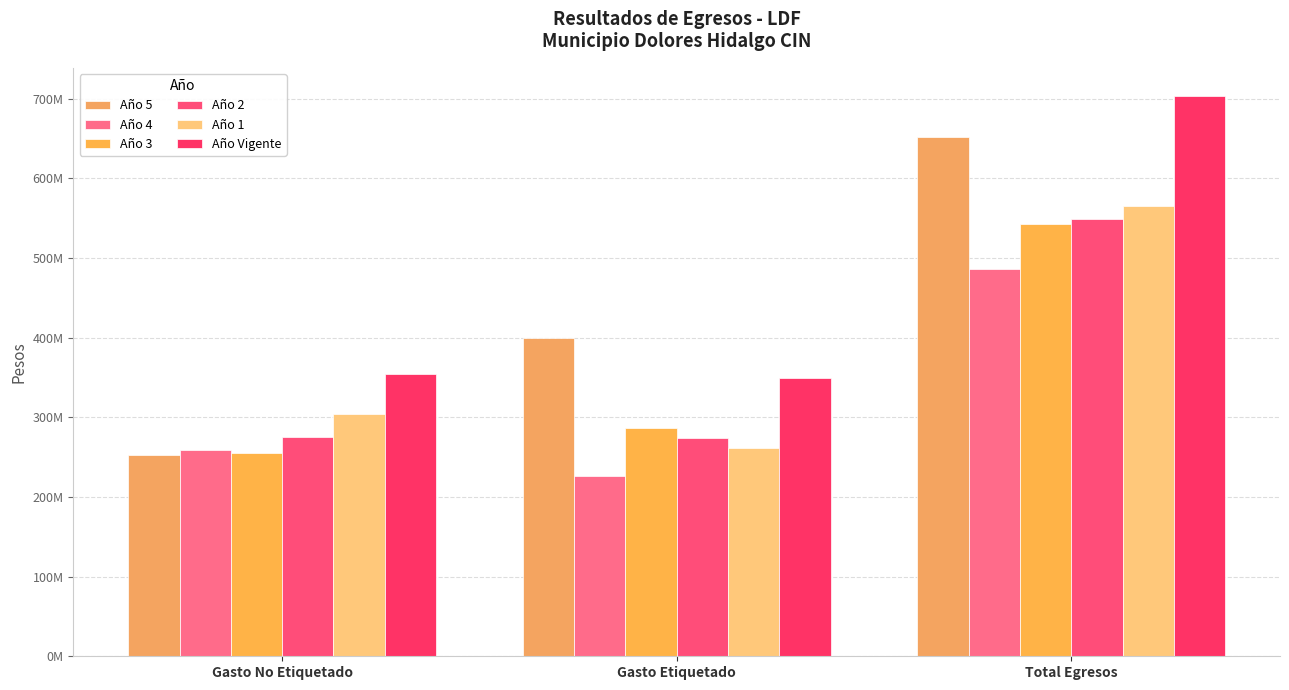

What is the value of the Año 2 bar at the 2nd from the left?

274001168.3